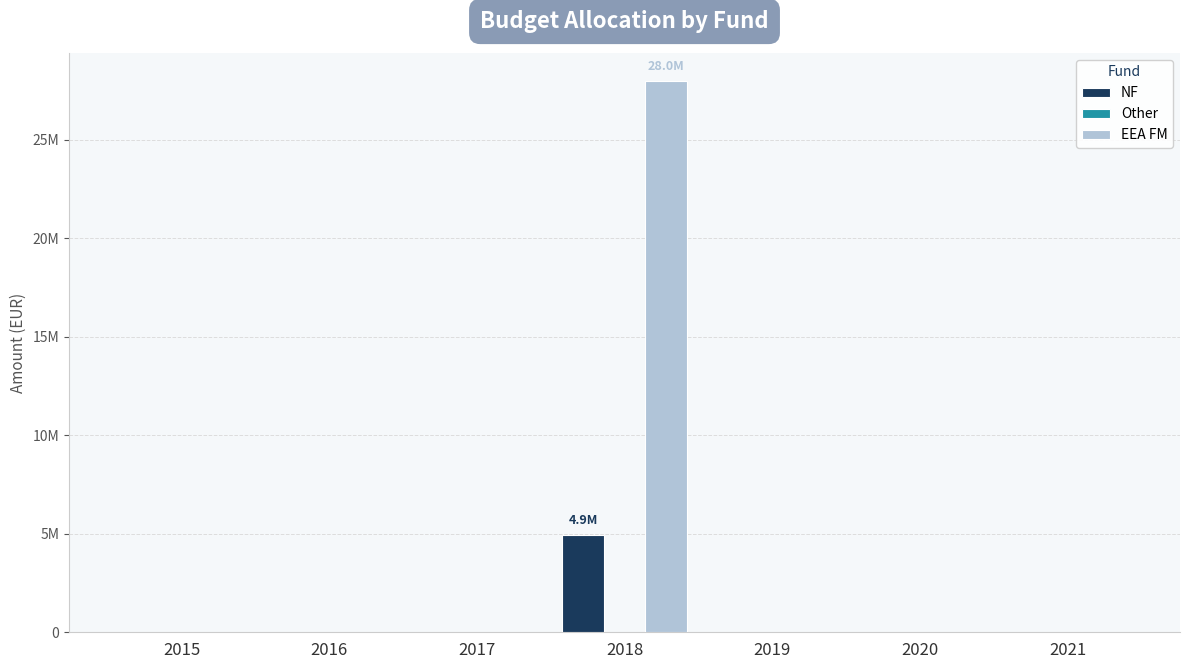

At 2021, list the series in order from largest to smallest.

NF, Other, EEA FM